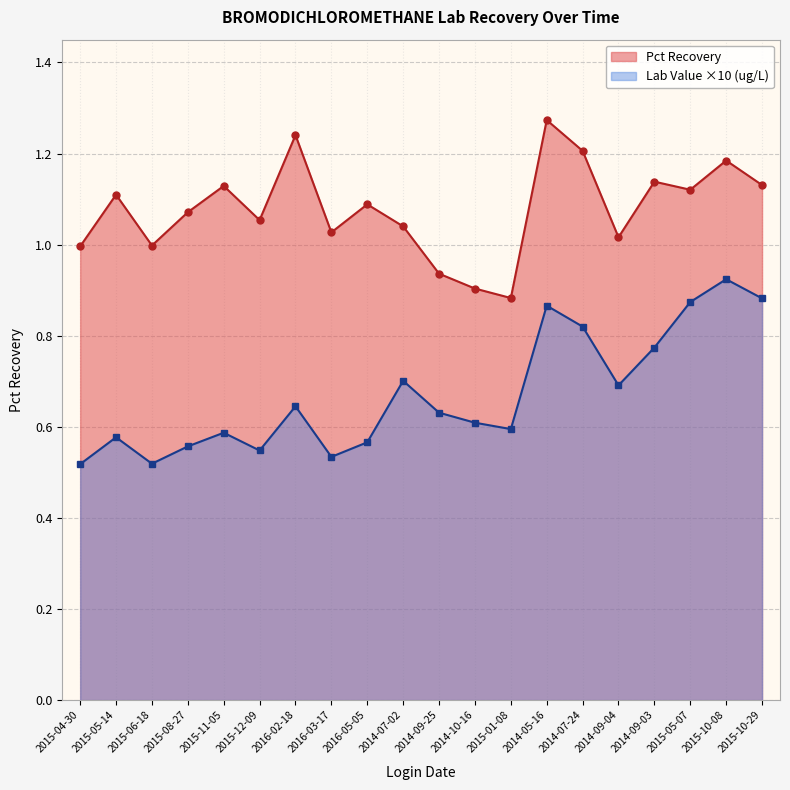

Reading left to right, transcribe all the data shown in this chart.

Pct Recovery: 2015-04-30=1.0	2015-05-14=1.1	2015-06-18=1.0	2015-08-27=1.1	2015-11-05=1.1	2015-12-09=1.1	2016-02-18=1.2	2016-03-17=1.0	2016-05-05=1.1	2014-07-02=1.0	2014-09-25=0.9	2014-10-16=0.9	2015-01-08=0.9	2014-05-16=1.3	2014-07-24=1.2	2014-09-04=1.0	2014-09-03=1.1	2015-05-07=1.1	2015-10-08=1.2	2015-10-29=1.1
Lab Value: 2015-04-30=0.5	2015-05-14=0.6	2015-06-18=0.5	2015-08-27=0.6	2015-11-05=0.6	2015-12-09=0.5	2016-02-18=0.6	2016-03-17=0.5	2016-05-05=0.6	2014-07-02=0.7	2014-09-25=0.6	2014-10-16=0.6	2015-01-08=0.6	2014-05-16=0.9	2014-07-24=0.8	2014-09-04=0.7	2014-09-03=0.8	2015-05-07=0.9	2015-10-08=0.9	2015-10-29=0.9